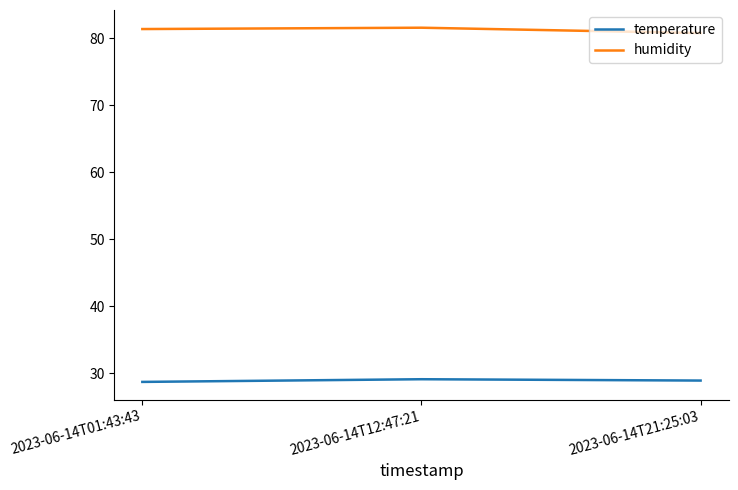

At how many categories does at least one series exceed 71?

3